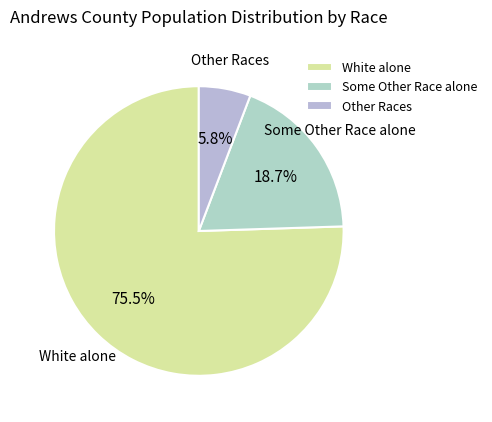

Combined, do Some Other Race alone and White alone account for over 50%?

Yes